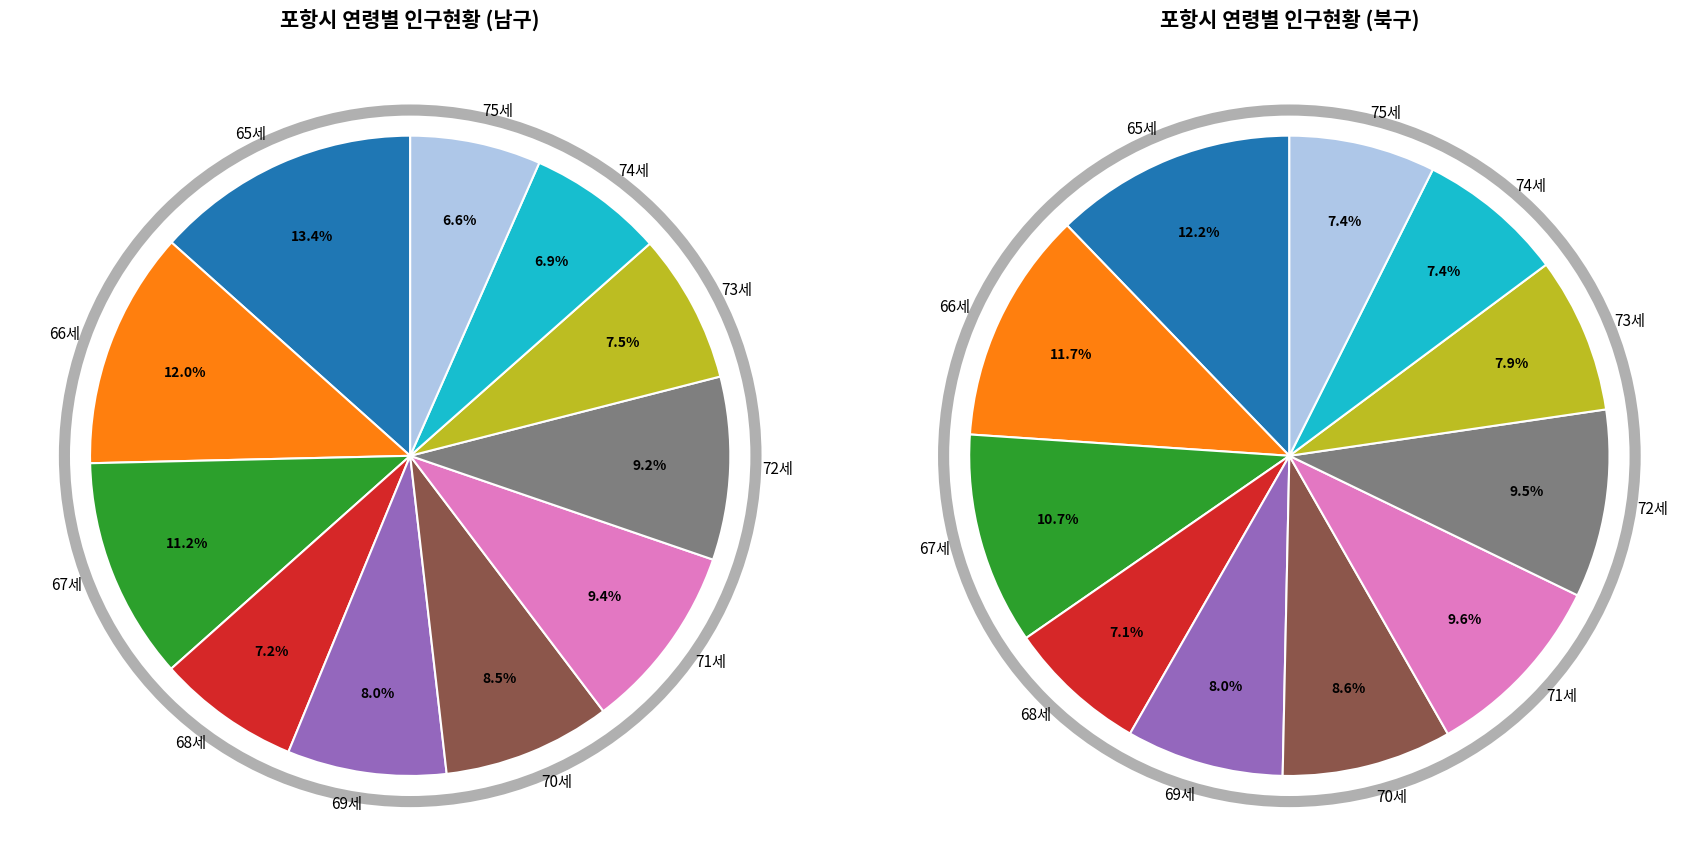

What is the ratio of the value at 71세 to the value at 73세?

1.2